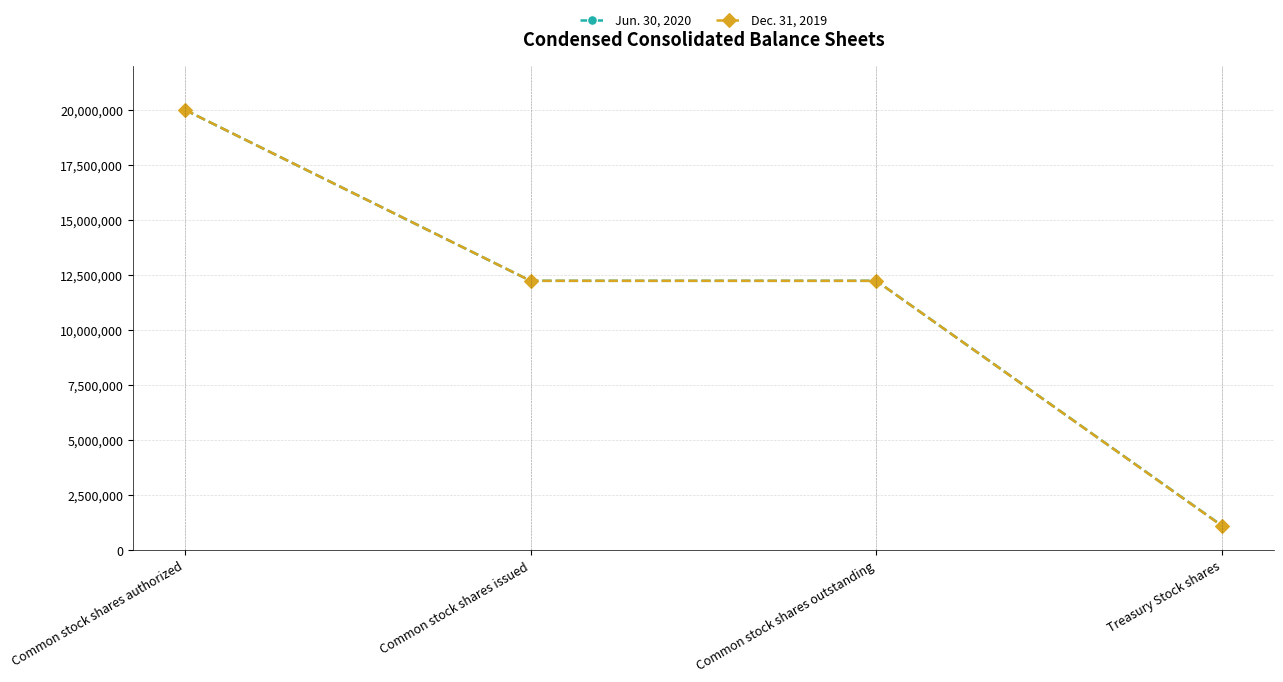

What position from the right is Common stock shares issued?

3